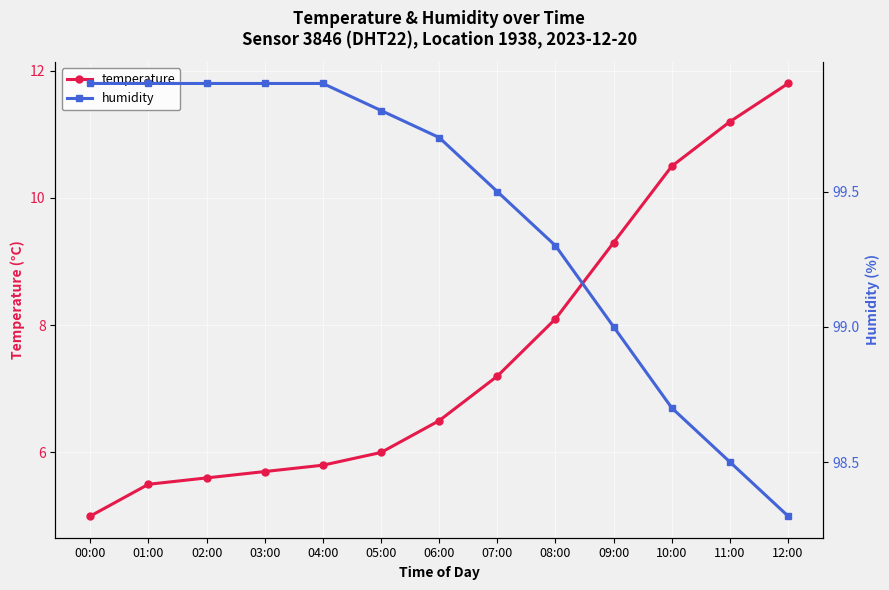

What is the approximate value of humidity at 08:00?

99.3